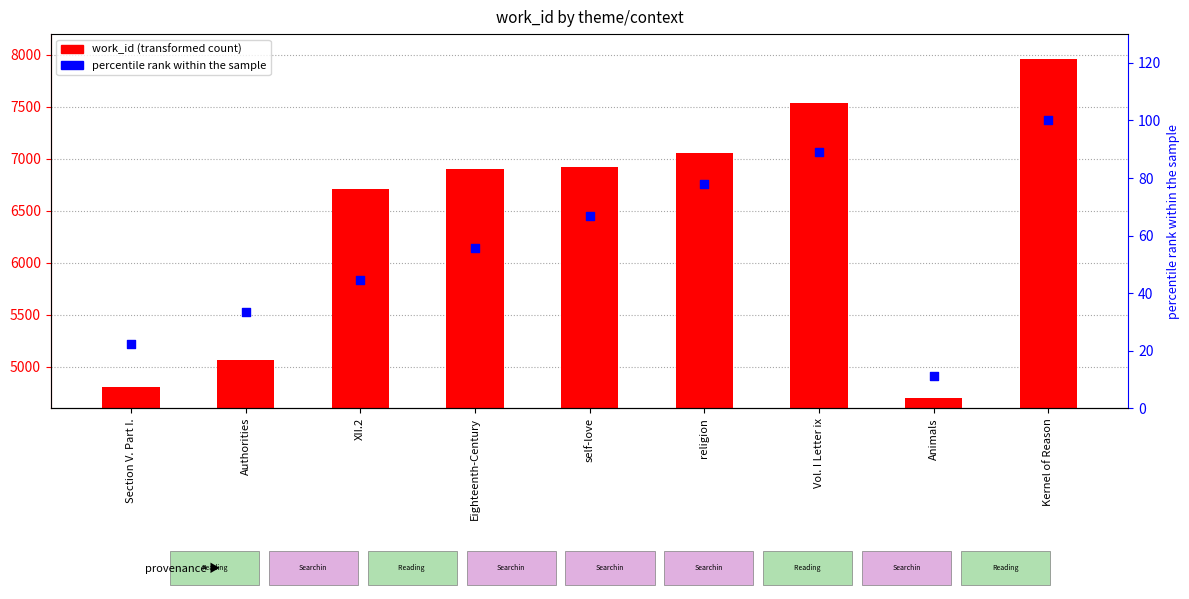

Is the value of percentile rank at Animals greater than the value of work_id at Vol. I Letter ix?

No